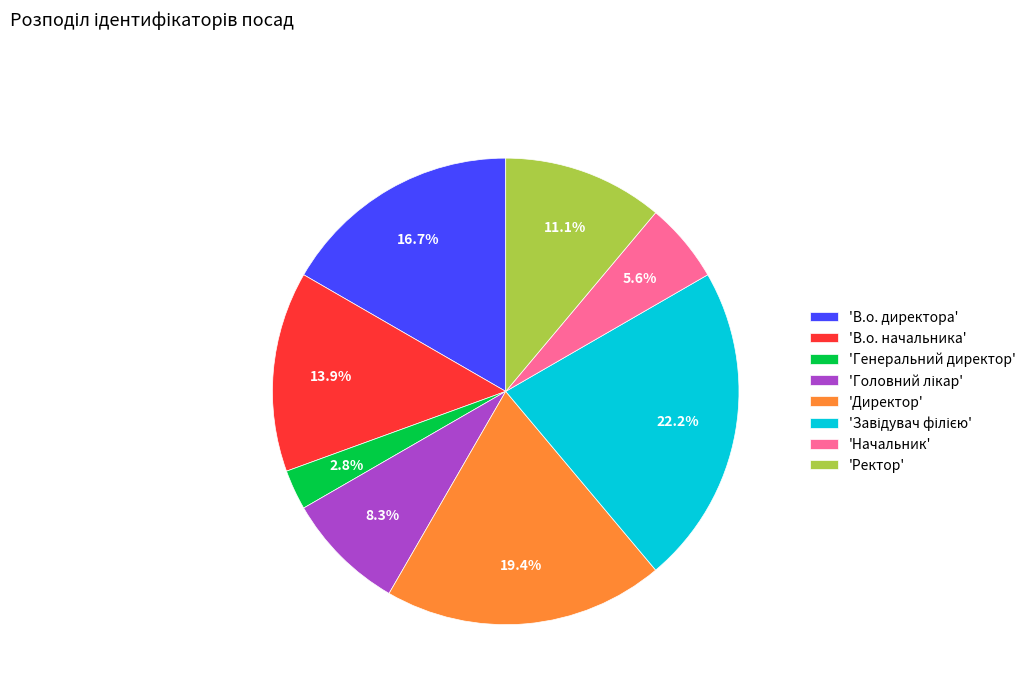

How many slices are in this pie chart?

8